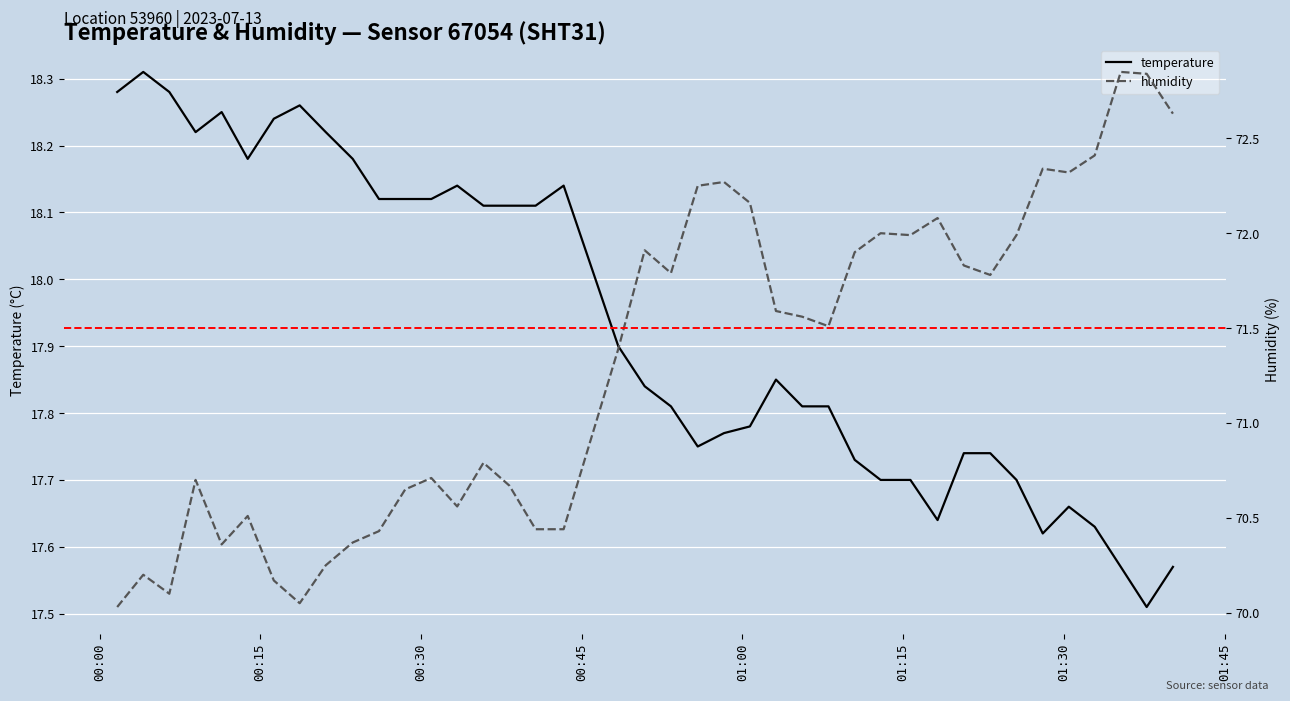

Between 2023-07-13T01:12:54 and 2023-07-13T01:20:40, which series saw the biggest shift?

humidity